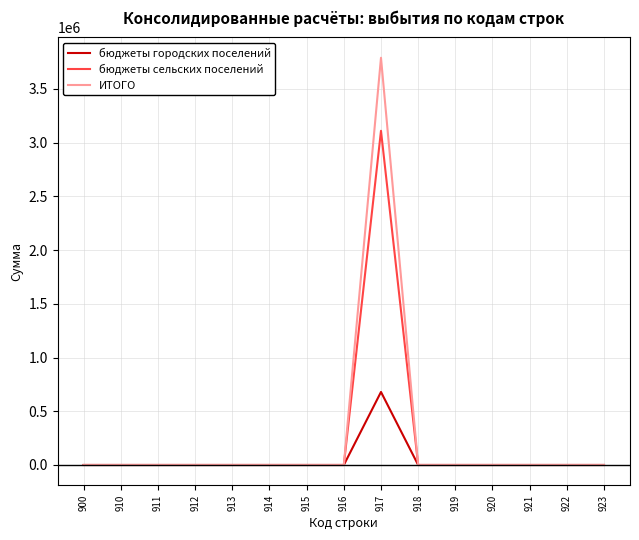

What is the sum of all ИТОГО values?

3789400